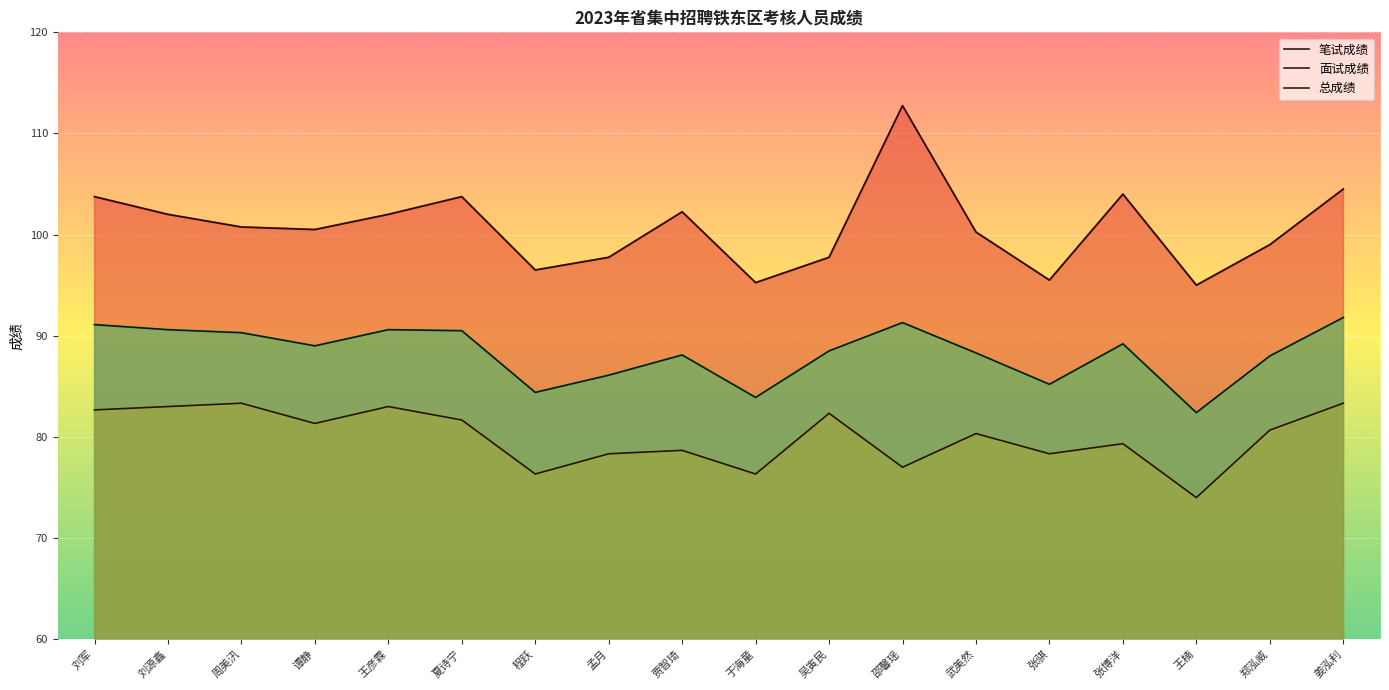

What is the total value across all series at 谭静?

270.8